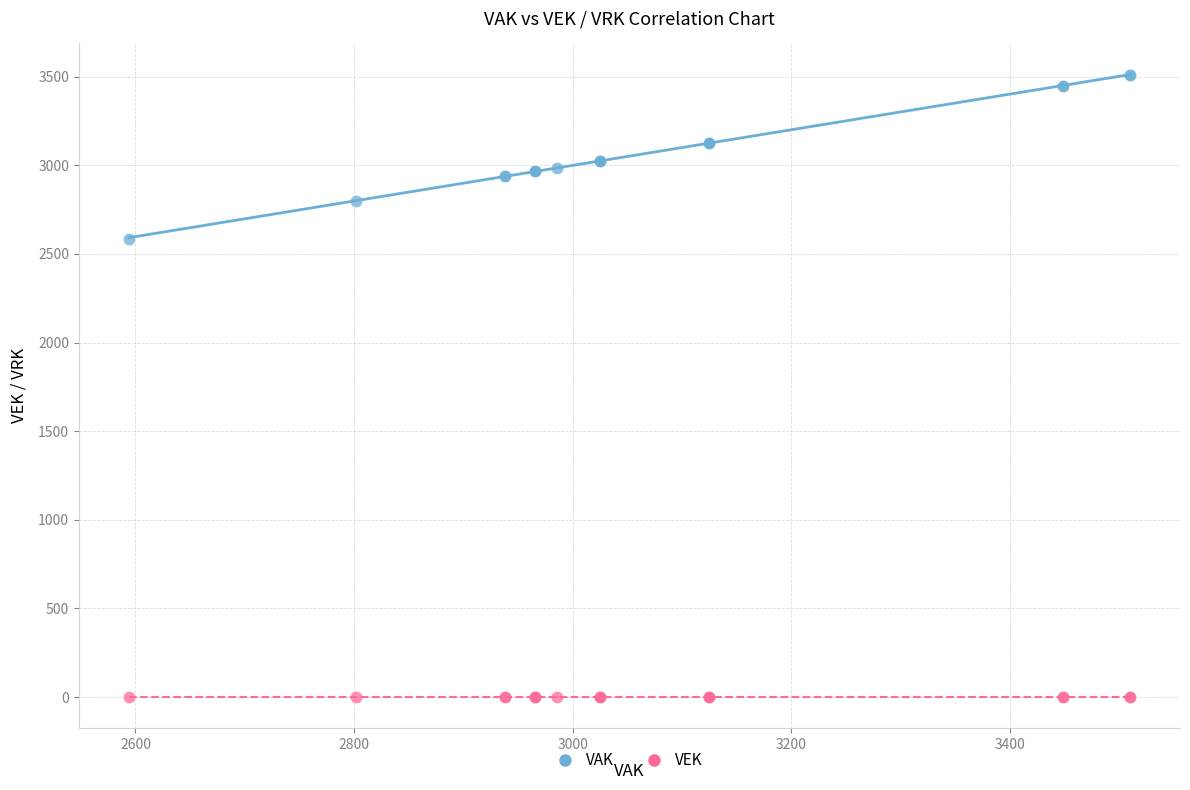

Across all series, what Y value is closest to 1755?

2584